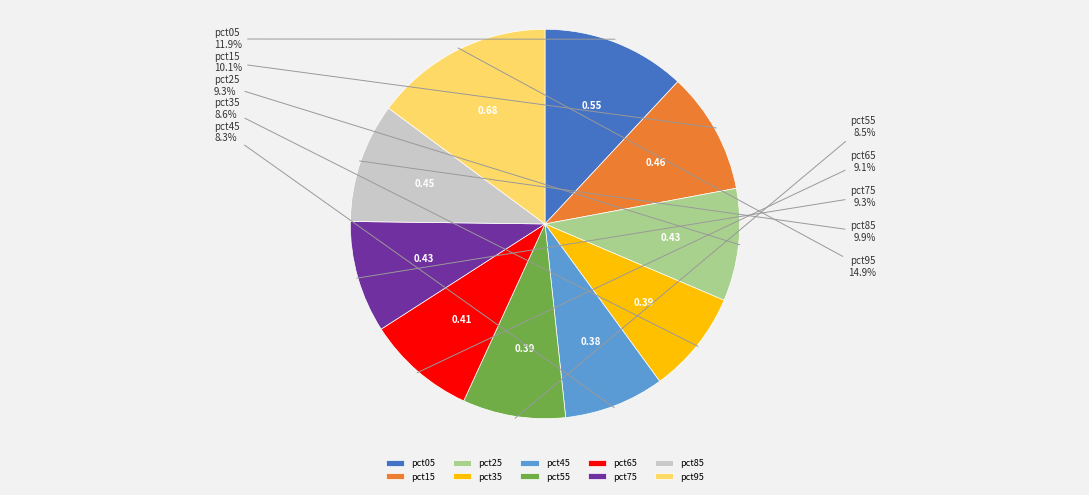

To the nearest percent, what is the difference between the largest and smallest slice percentages?

7%